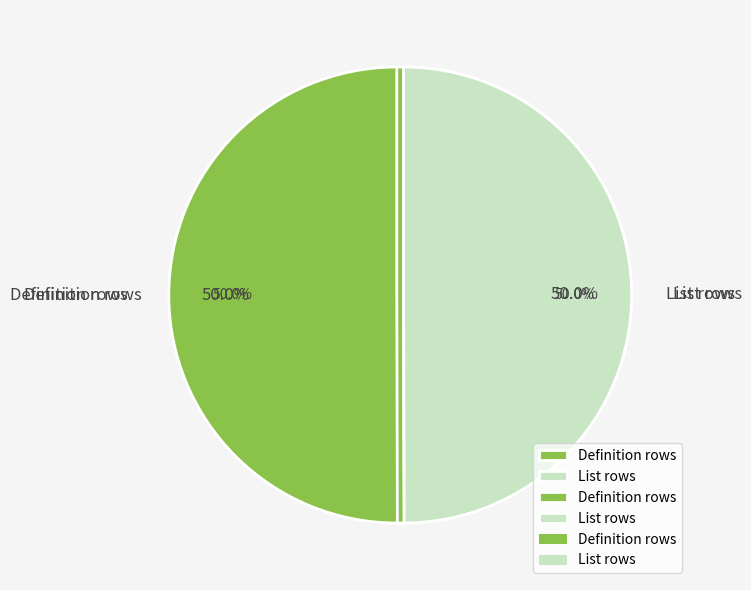

Which slice represents more than half of the pie?

Definition rows